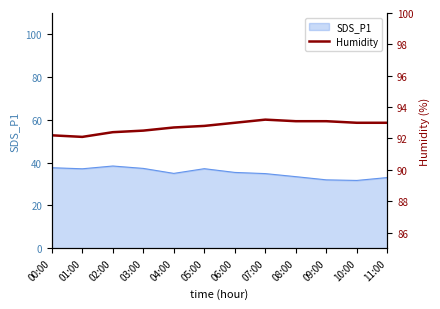

Is it true that SDS_P1 equals 21.1 at 02:00?

False